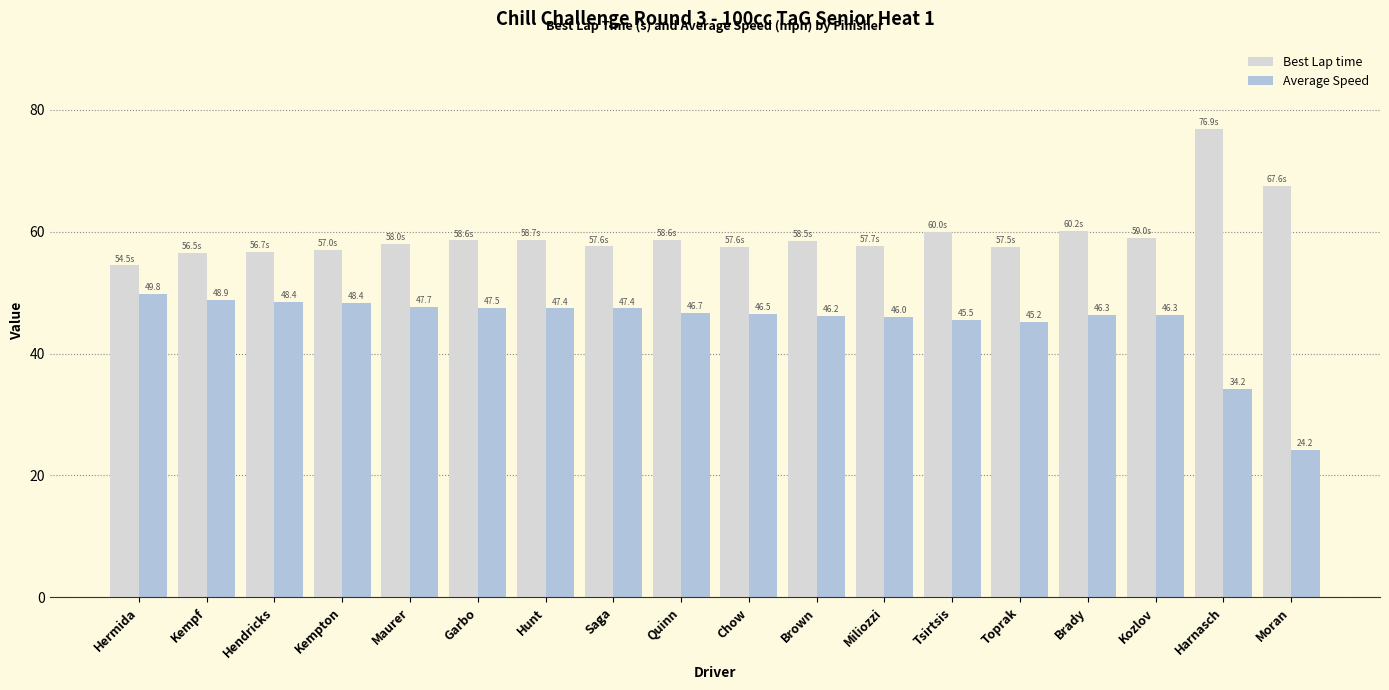

What is the sum of the Average Speed values at Hendricks and Toprak?

93.7